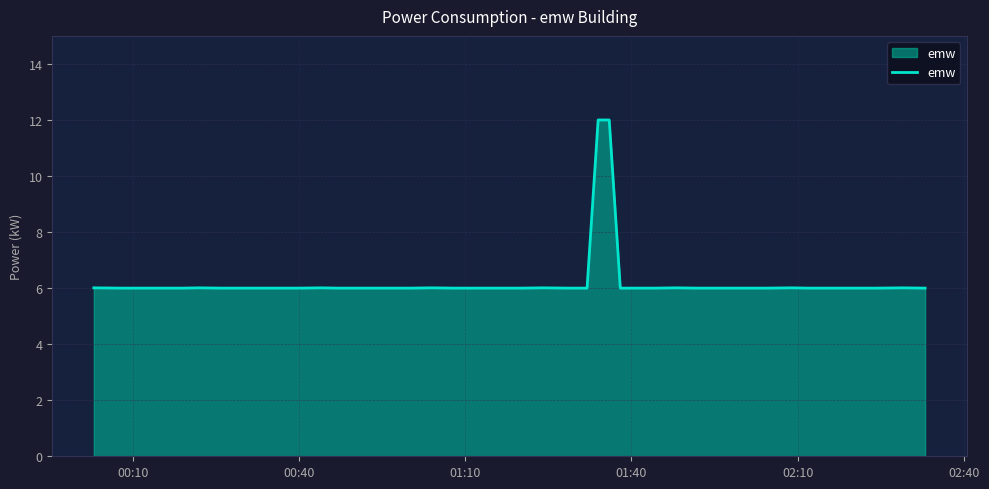

True or false: there are more than 2 points higher than both neighbors.

True